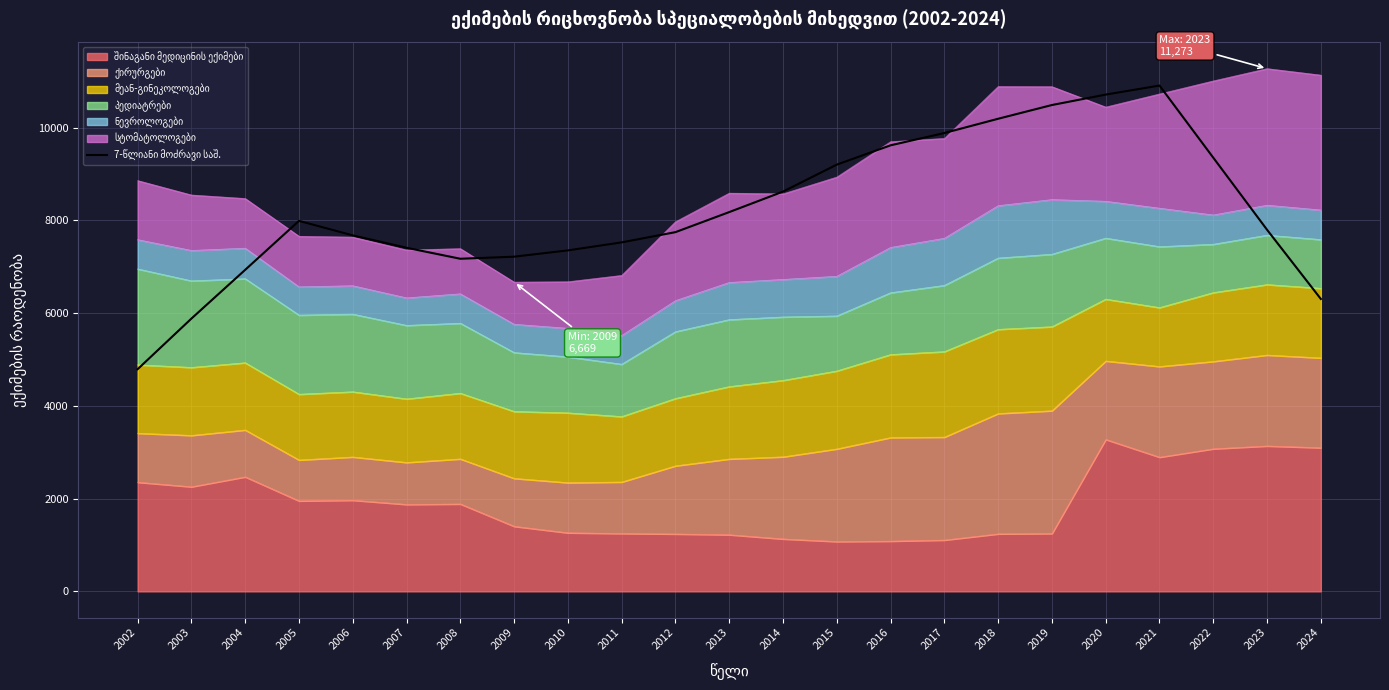

How many categories are shown in the chart?

23